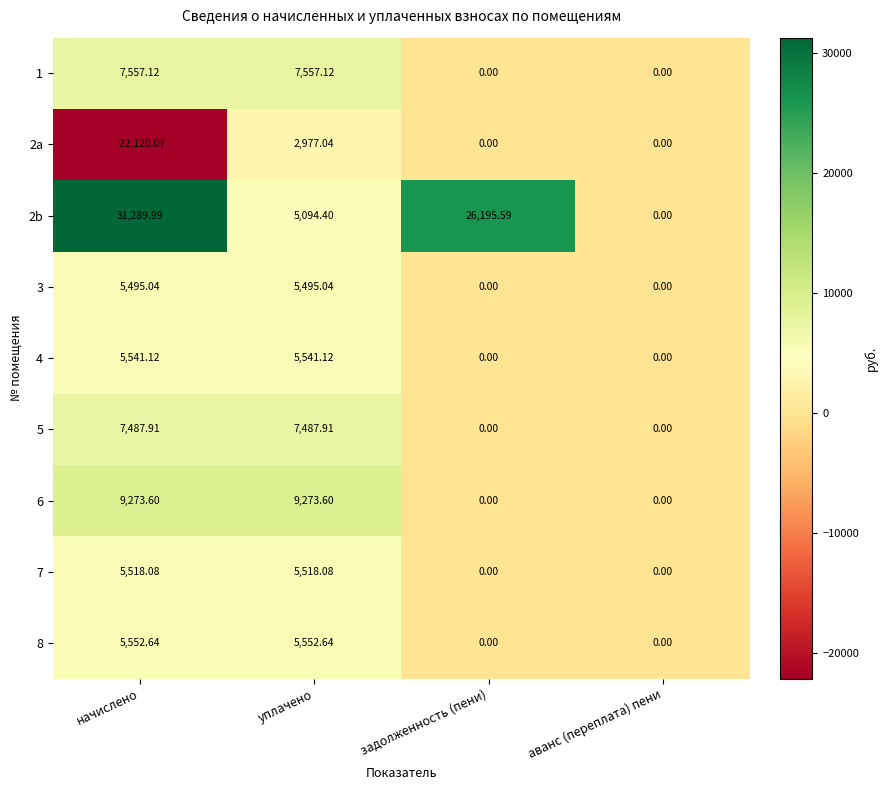

What is the greatest value displayed?

31290.0